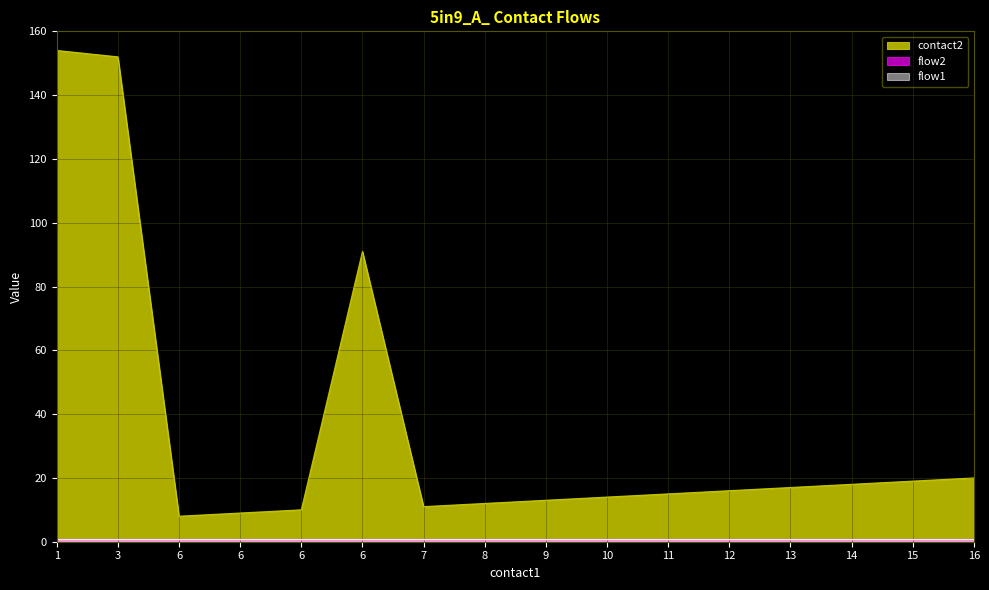

Which category has the lowest value in the contact2 series?

6